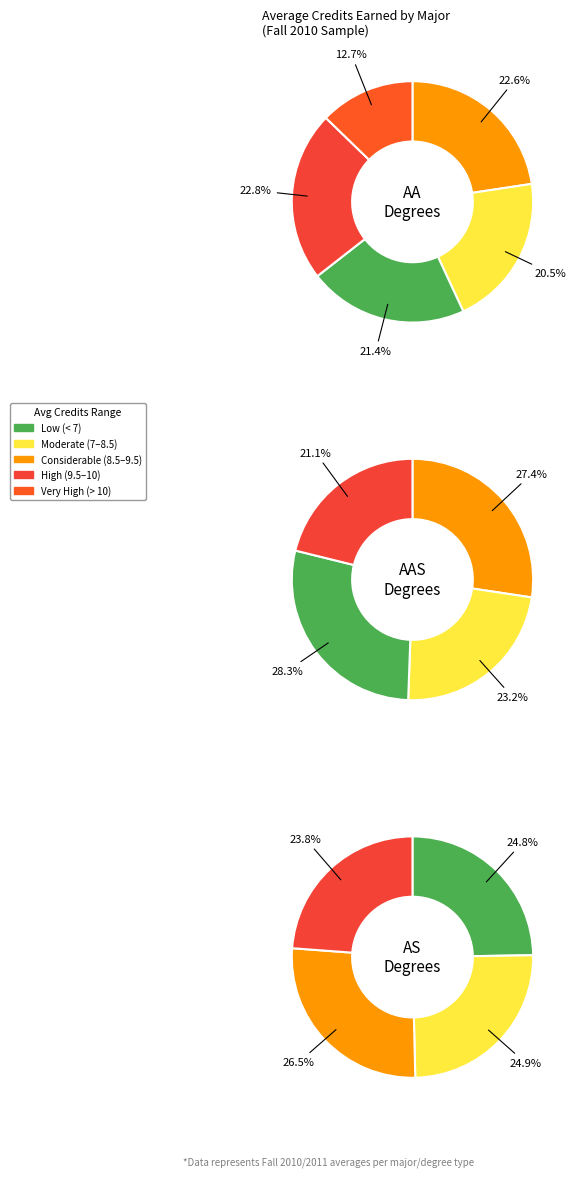

Is it true that Liberal Arts is 1% of the pie?

False